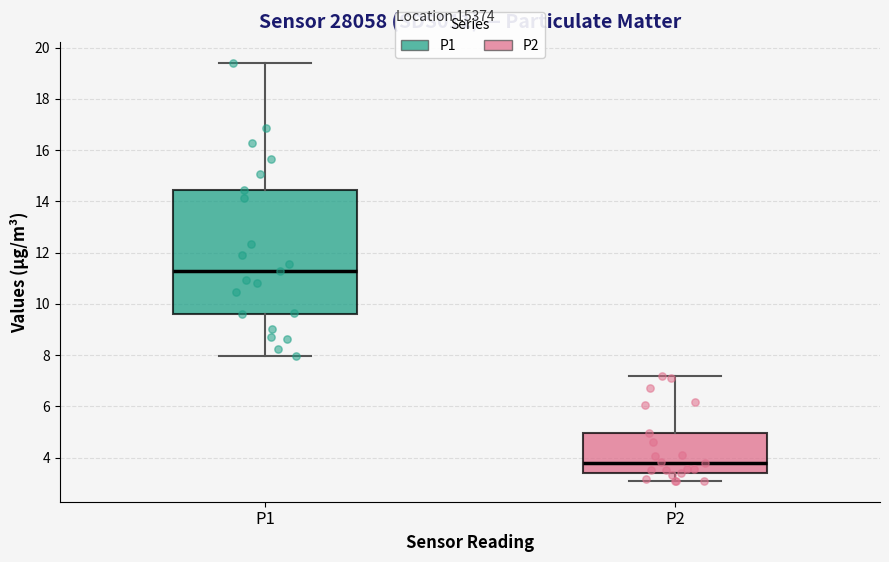

Which box is the tallest, from its lower edge to its upper edge?

P1